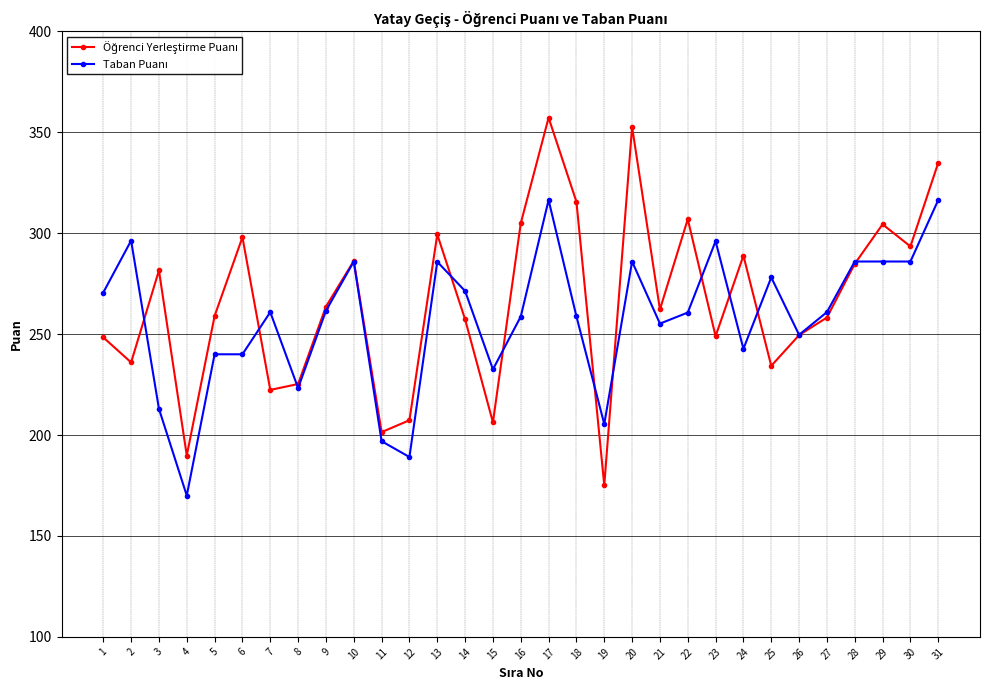

What is the difference between the highest and lowest values at 28?

1.1